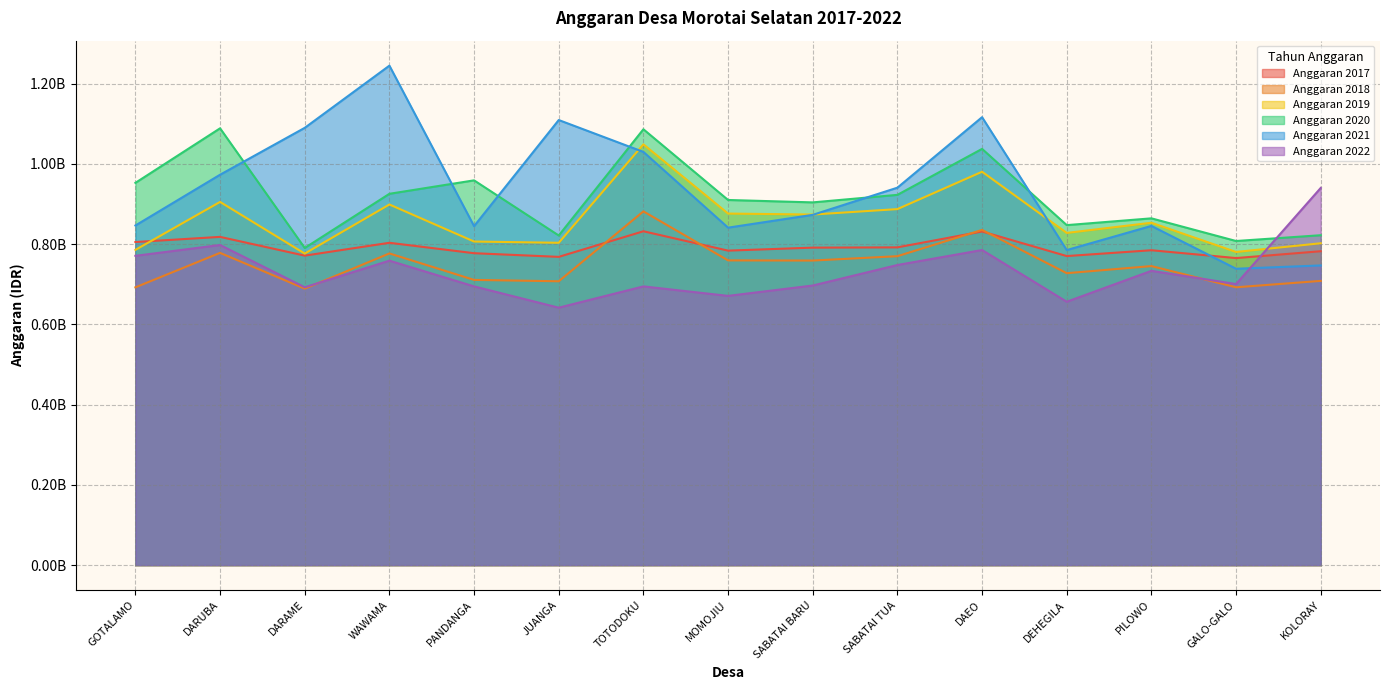

How many times do Anggaran 2022 and Anggaran 2017 cross each other?

1